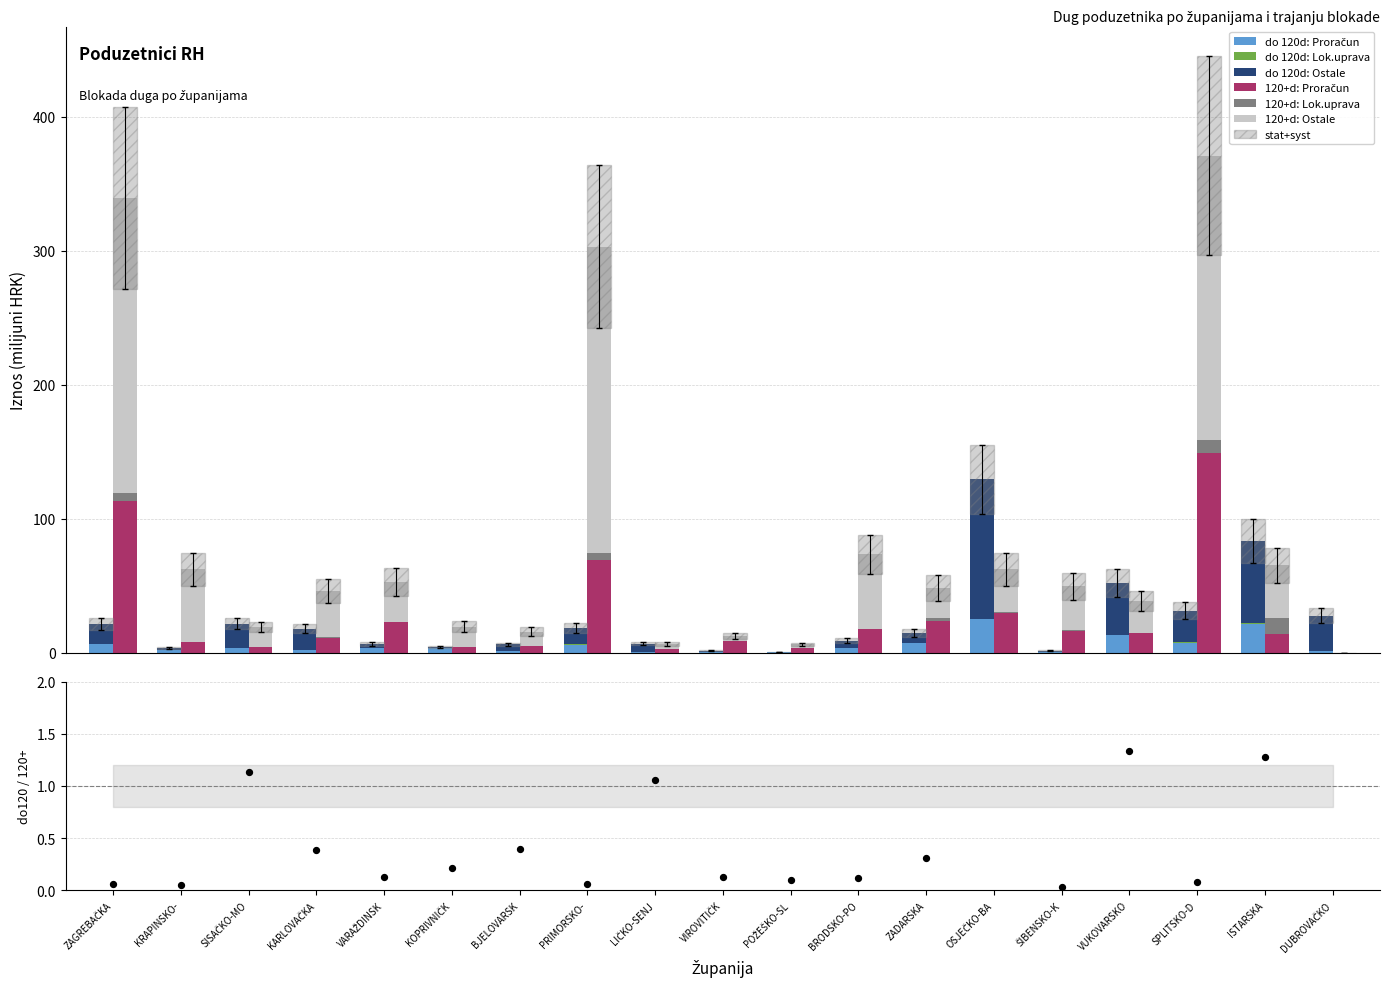

Which series has the largest total across all categories?

Blokirani 120+ dana - Ostale osnovice